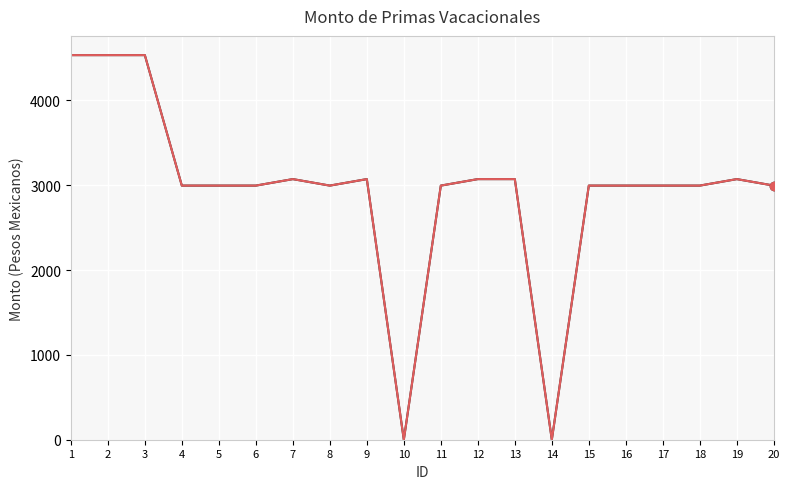

Reading right to left, what are all the values shown in this chart?

Monto bruto de las primas: 2996.3	3072.9	2996.3	2996.3	2996.3	2996.3	0.0	3072.9	3072.9	2996.3	0.0	3072.9	2996.3	3072.9	2996.3	2996.3	2996.3	4535.0	4535.0	4535.0
Monto neto de las primas: 2996.3	3072.9	2996.3	2996.3	2996.3	2996.3	0.0	3072.9	3072.9	2996.3	0.0	3072.9	2996.3	3072.9	2996.3	2996.3	2996.3	4535.0	4535.0	4535.0